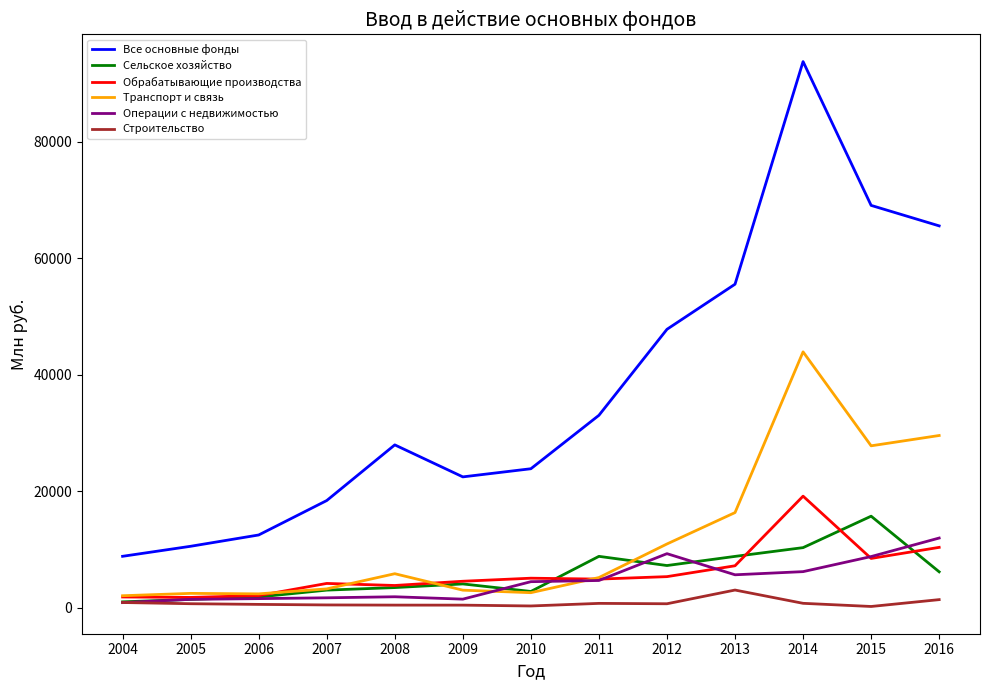

Is the value of Обрабатывающие производства at 2014 greater than the value of Все основные фонды at 2004?

Yes